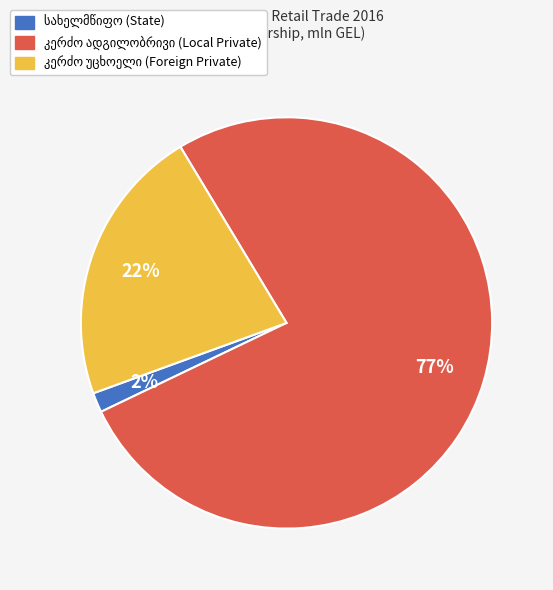

To the nearest percent, what is the average slice percentage?

33%